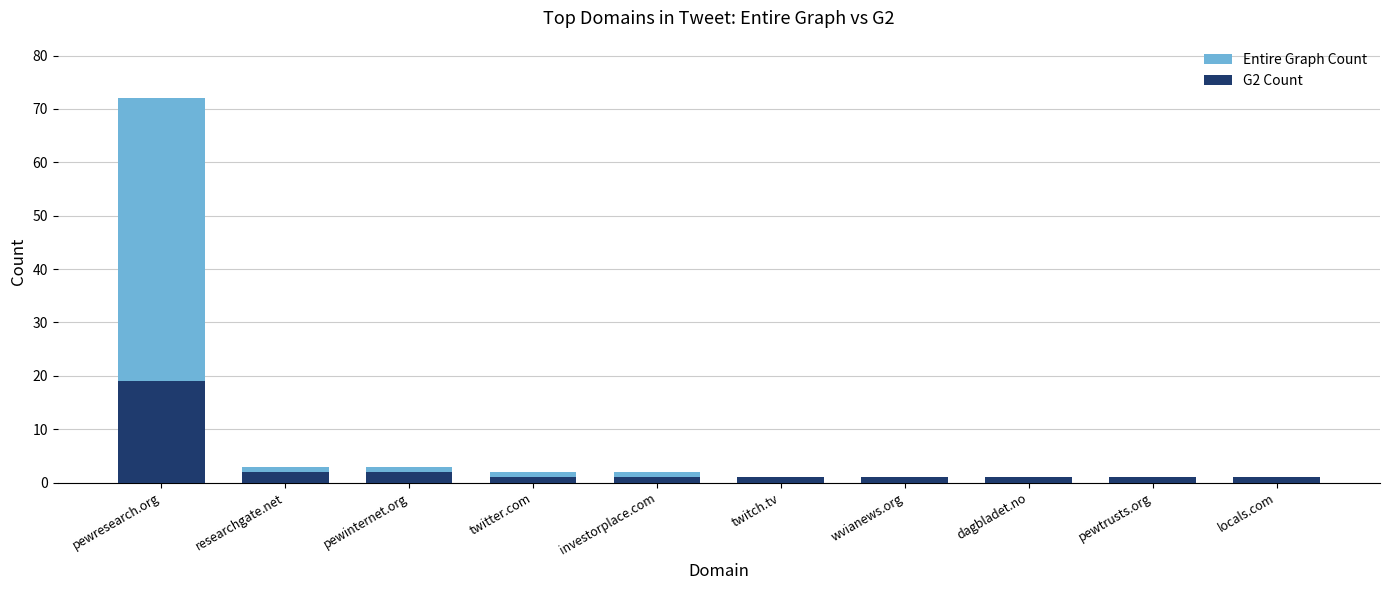

True or false: Entire Graph Count has a value of 22 at pewresearch.org.

False